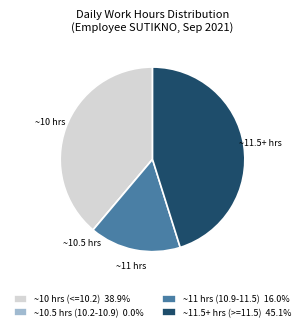

Is there a majority slice in this chart?

No